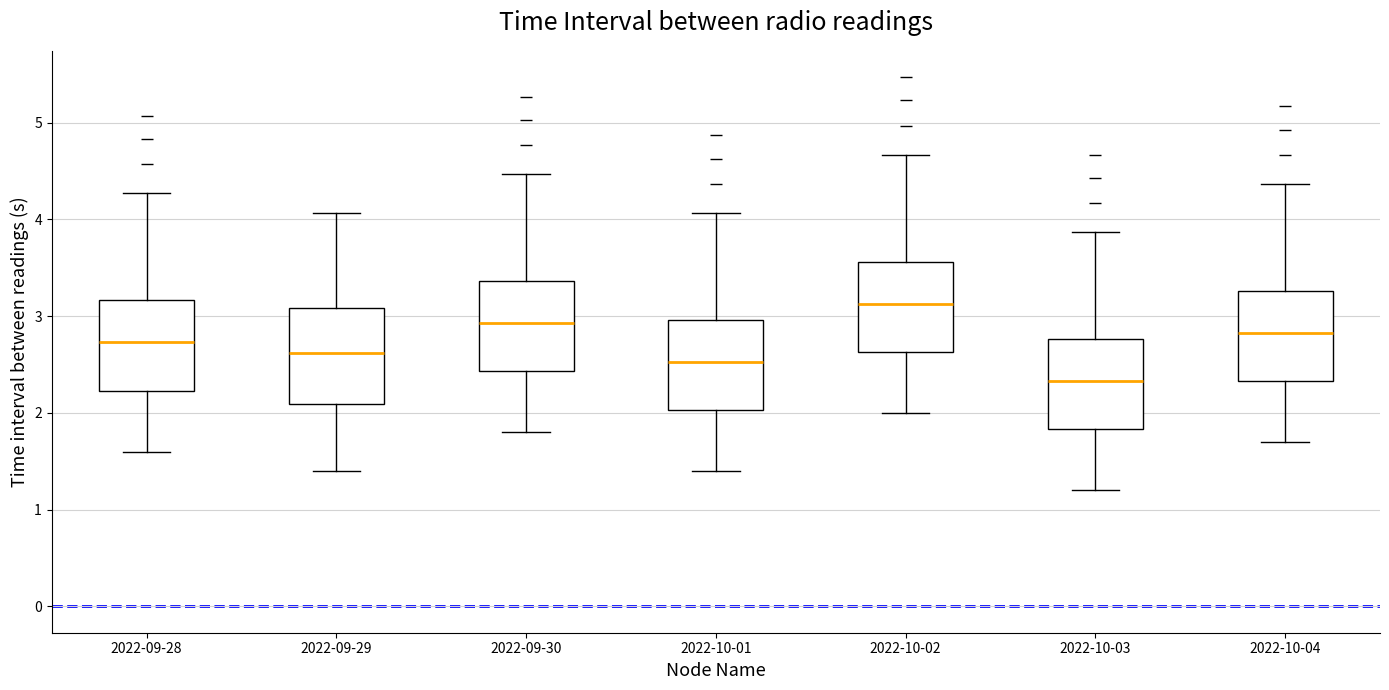

Which box has the lowest median line?

2022-10-03